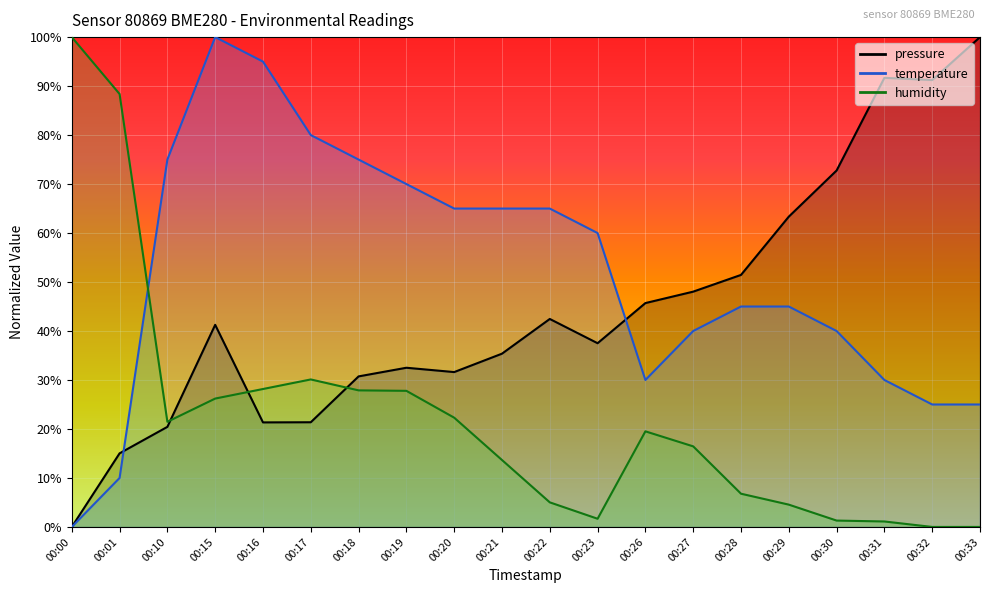

True or false: pressure has more than 0 points higher than both neighbors.

True